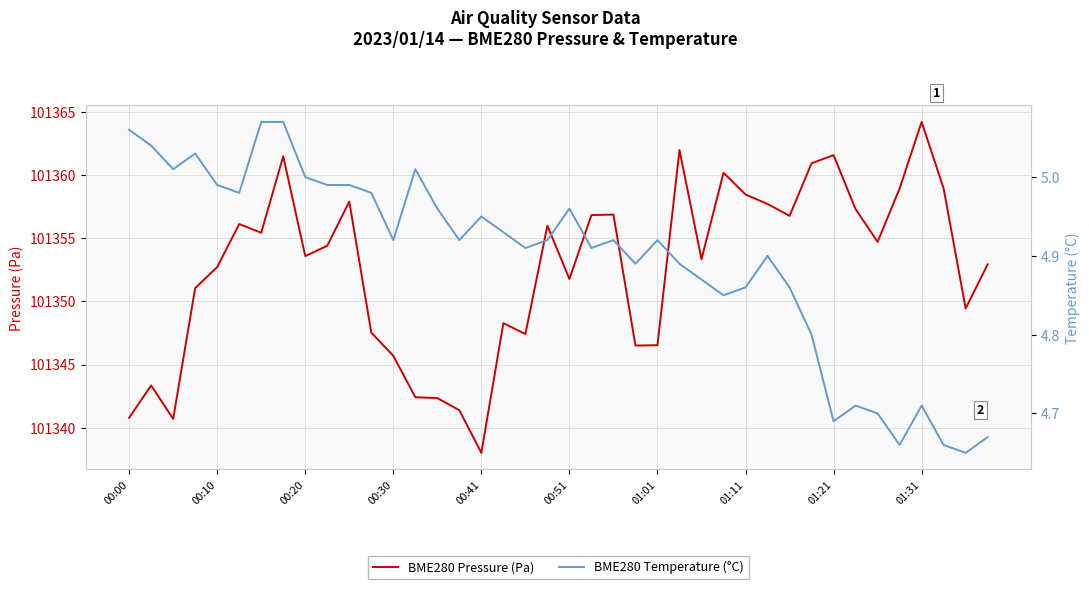

Which series changed the most between 00:00 and 23?

BME280 Pressure (Pa)